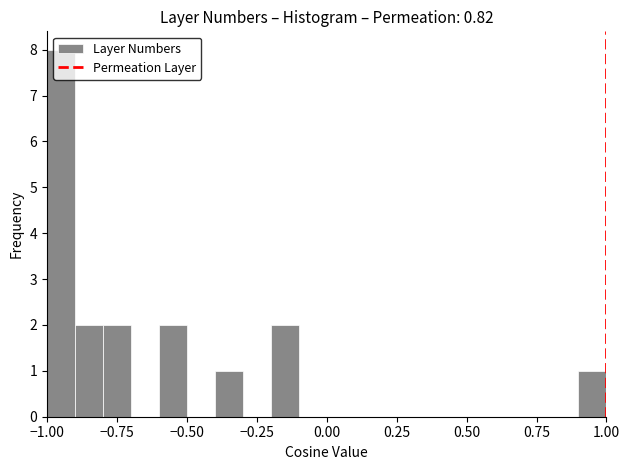

Read against the x-axis, roughly where is the centre of the tallest bar?

-0.95